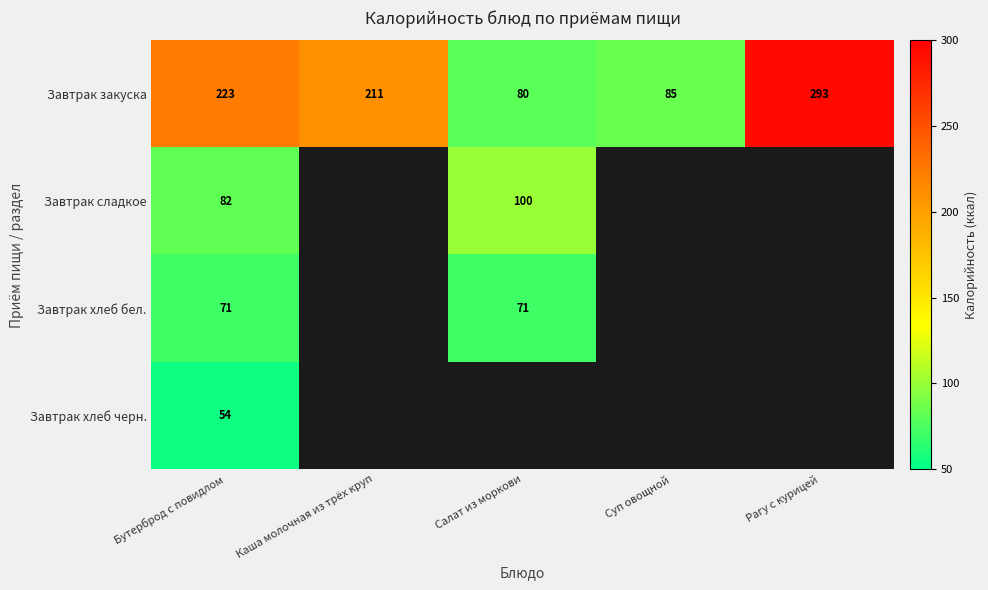

The value of Завтрак хлеб бел. at Бутерброд с повидлом is 71. True or false?

True